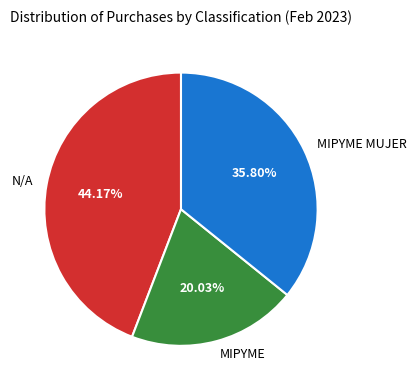

Rank the categories by value from lowest to highest.

MIPYME, MIPYME MUJER, N/A